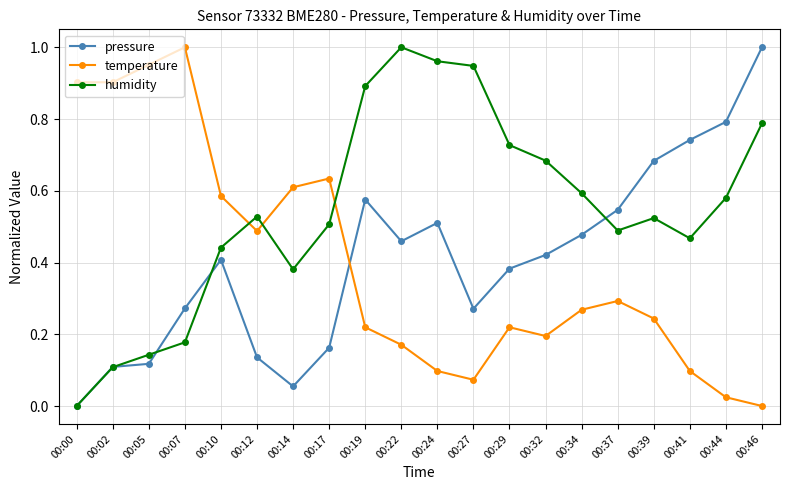

Is the value of humidity at 00:27 greater than the value of temperature at 00:27?

Yes